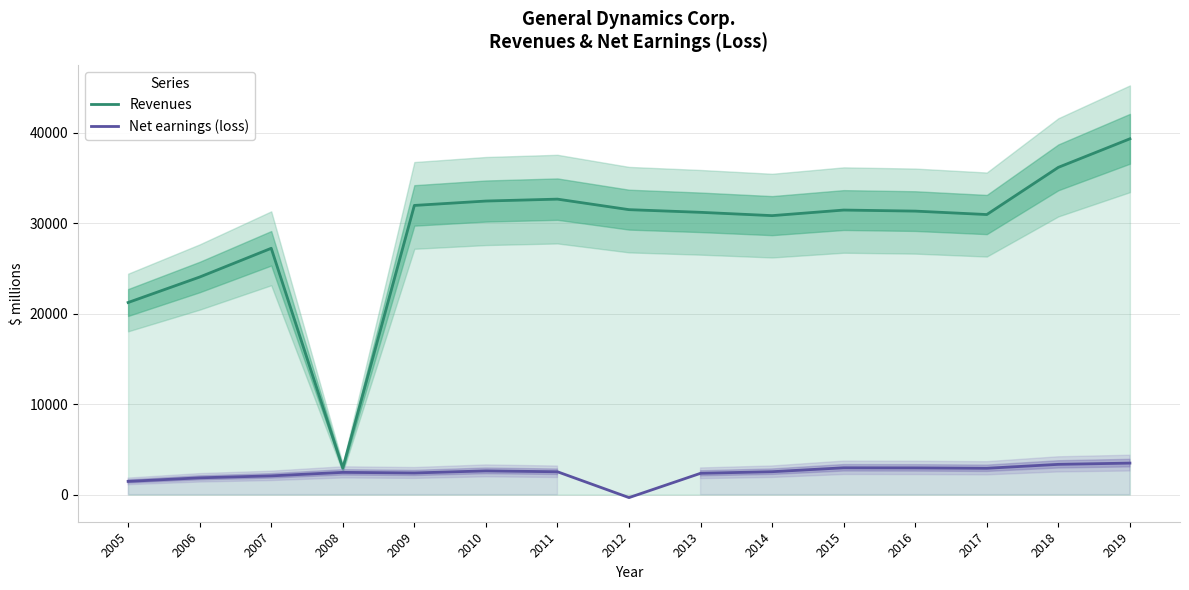

Rank the series at 2012 from lowest to highest value.

Net earnings (loss), Revenues